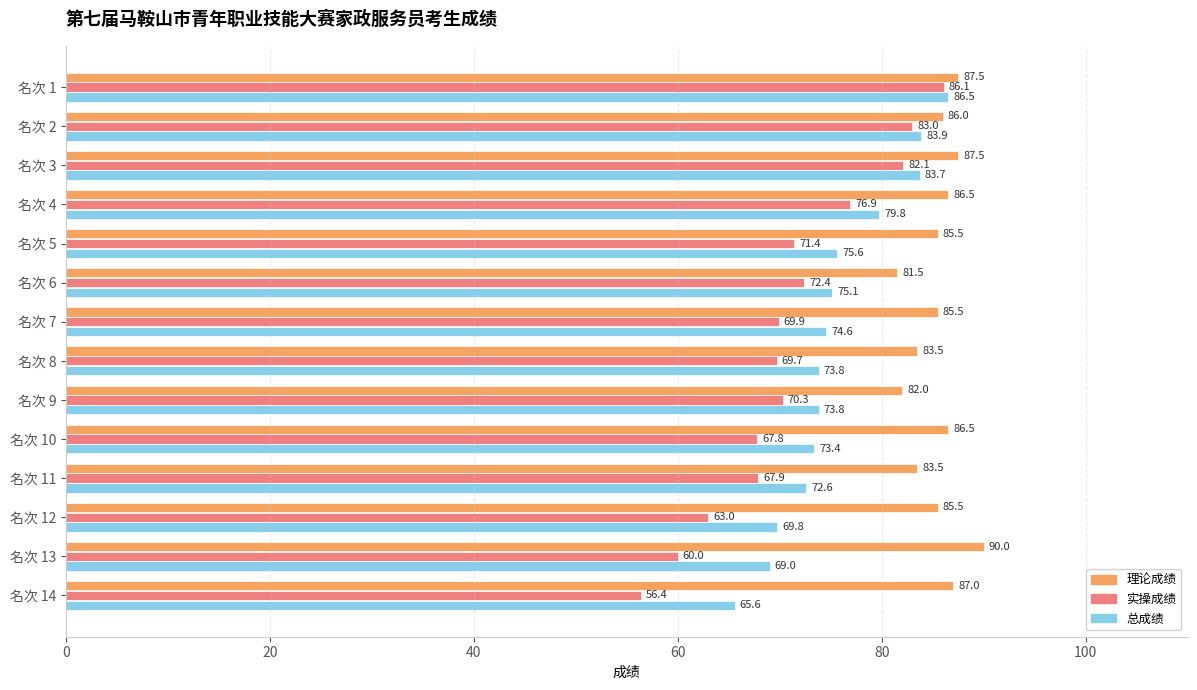

Is it true that 实操成绩 equals 67.8 at 名次 10?

True